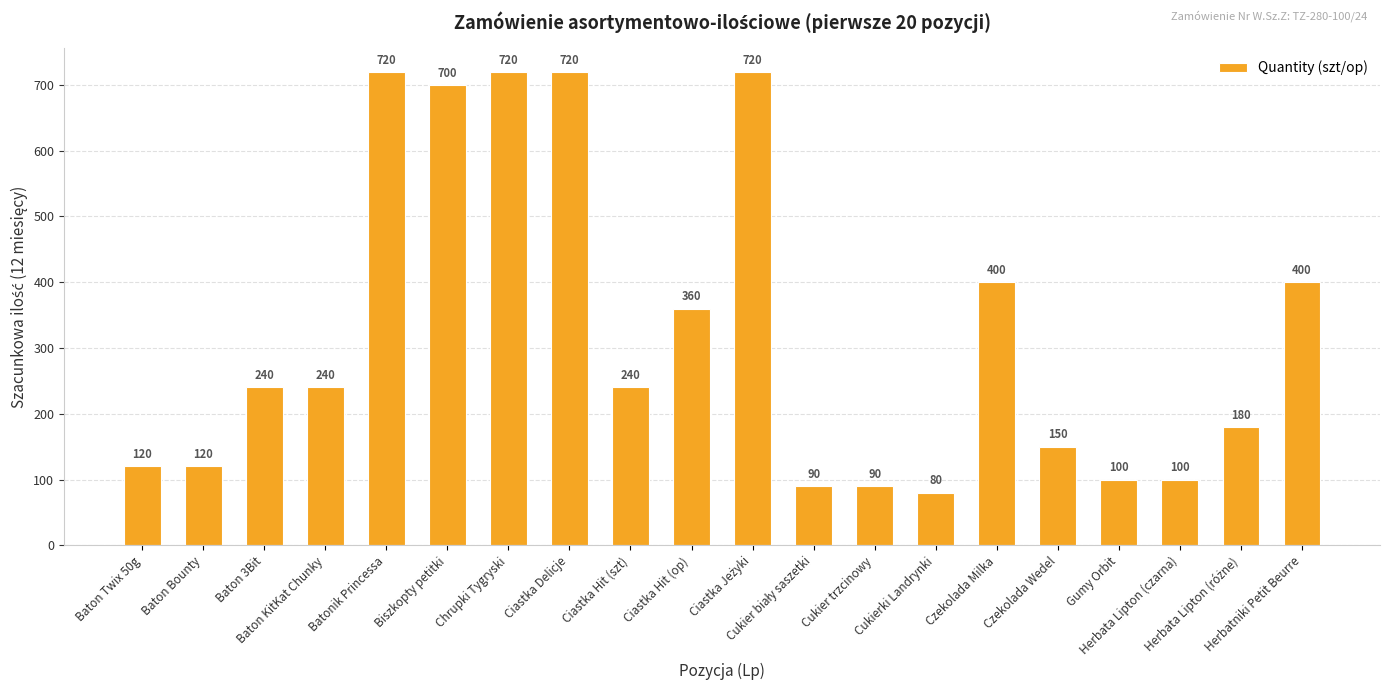

Is it true that the value at Chrupki Tygryski is 720?

True